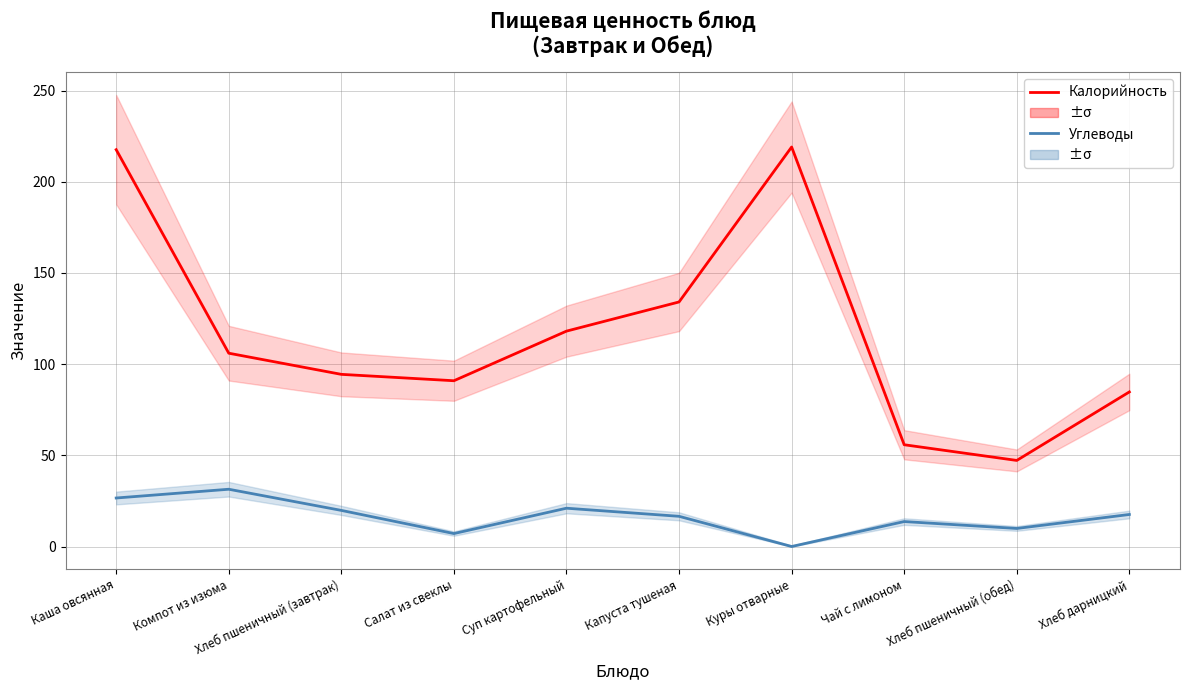

What is the sum of all Калорийность values?

1167.9